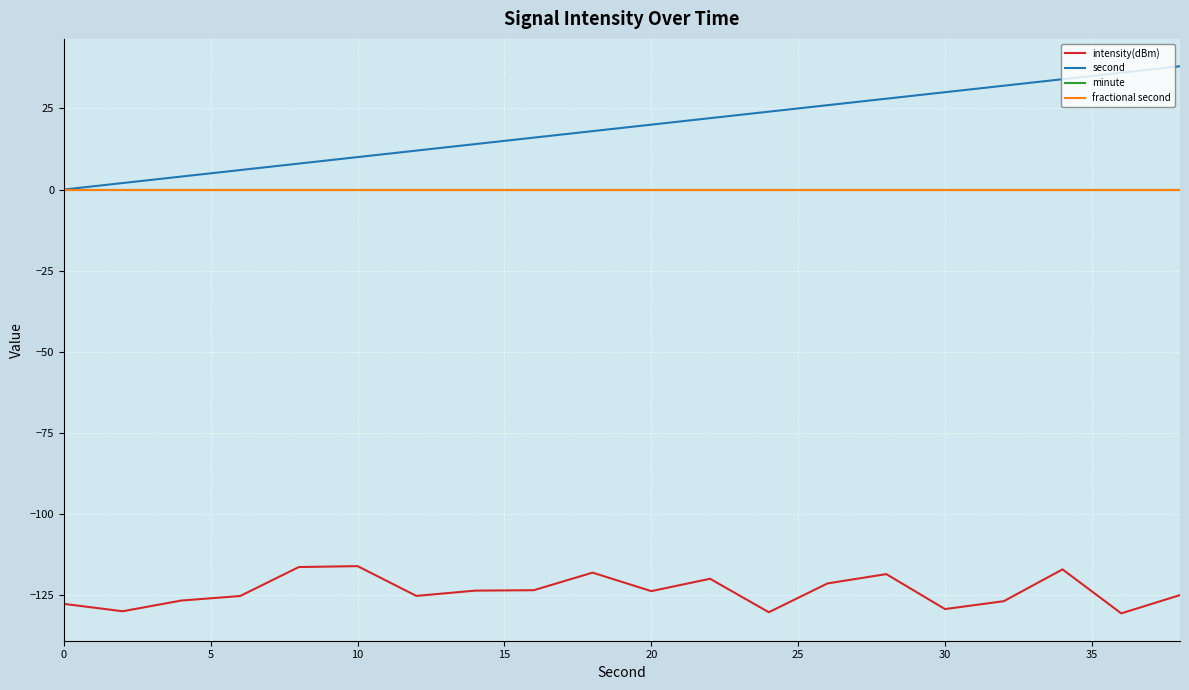

How many lines are shown in the chart?

4